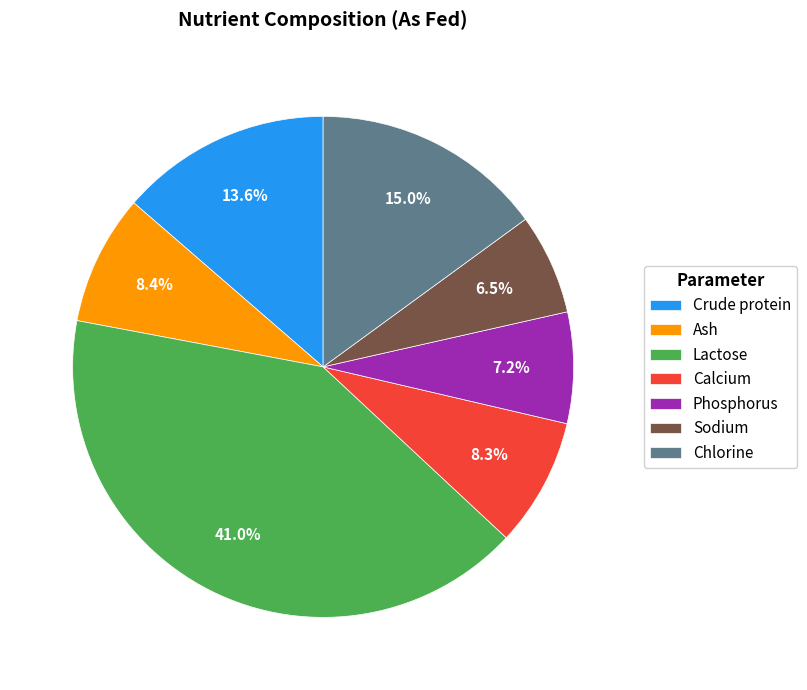

Does any single category account for the majority?

No